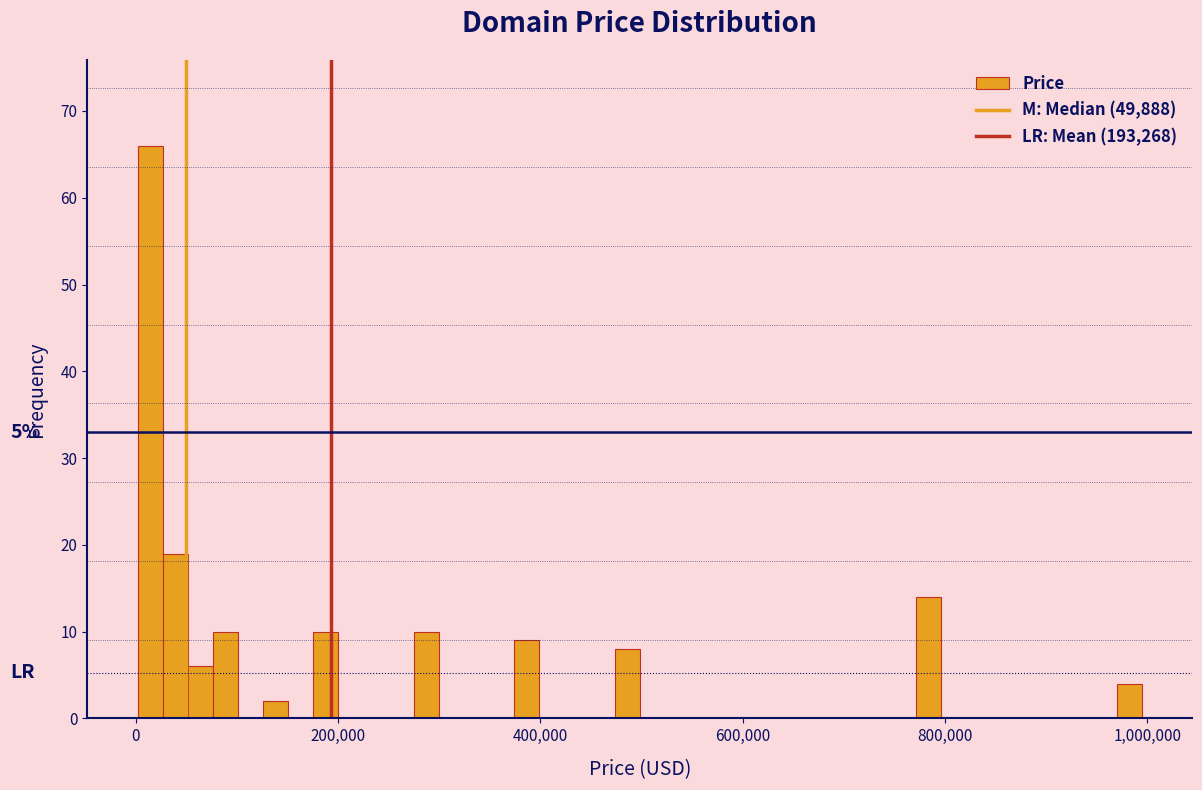

Around what value on the x-axis is the tallest bar? Give the approximate position of its centre, as read against the axis.

20000